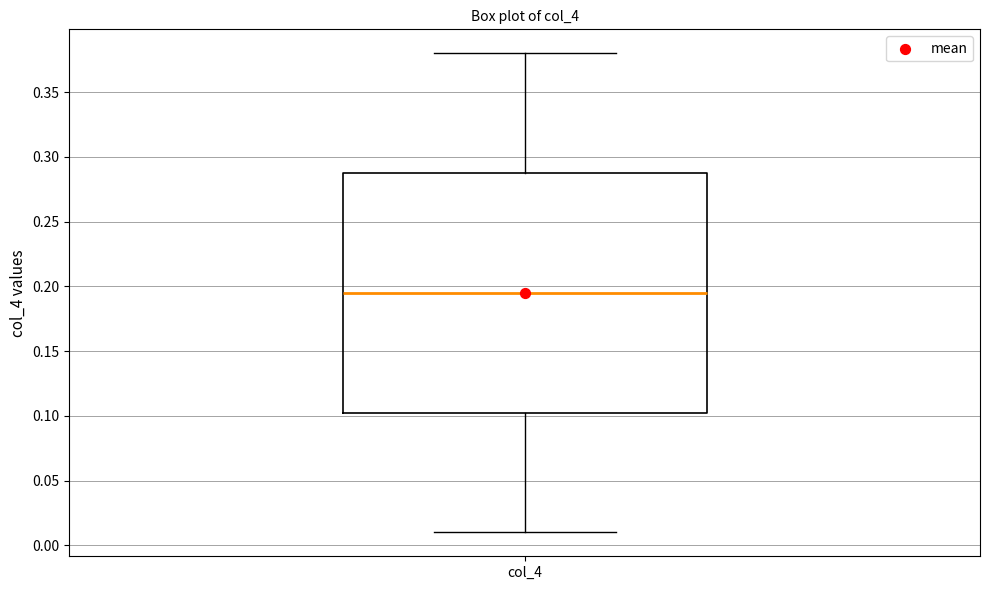

Read this box plot against the y-axis: the position of the median line, the range covered by the box, and the ends of both whiskers. The values are not printed on the chart, so give them approximately, as read against the axis.

median 0.195, box 0.105 to 0.290, whiskers 0.010 to 0.380